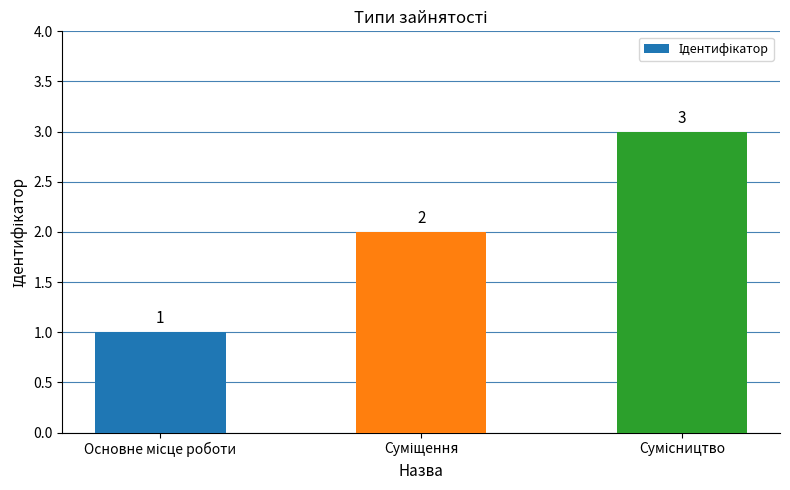

How many values are below 2?

1